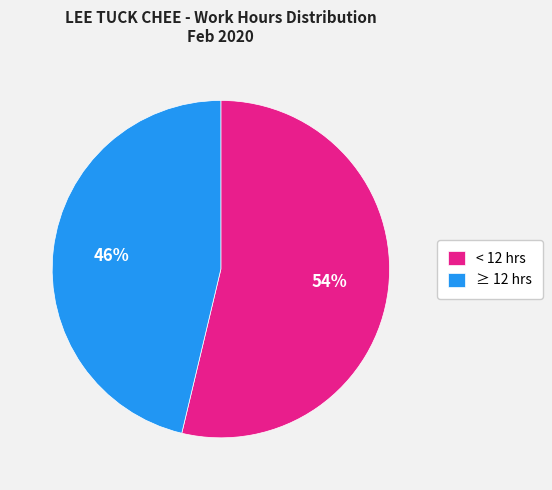

True or false: ≥ 12 hrs accounts for 46% of the total.

True